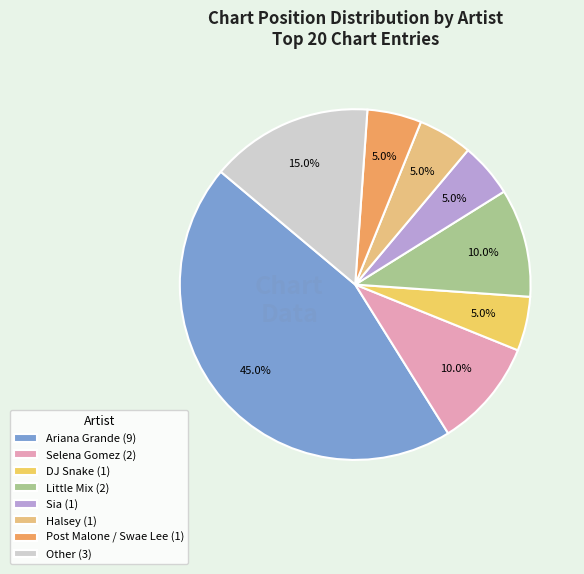

Does DJ Snake represent more than half of the total?

No